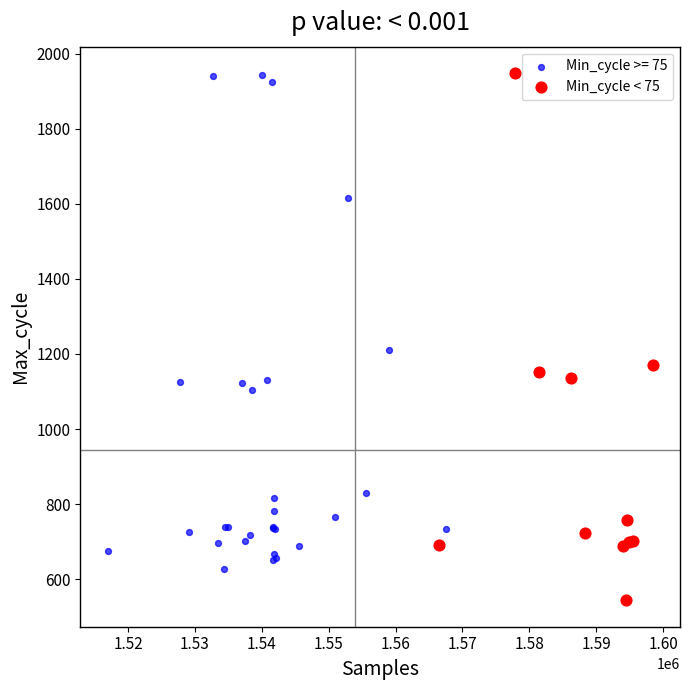

Which series reaches the minimum Y coordinate?

Min_cycle < 75